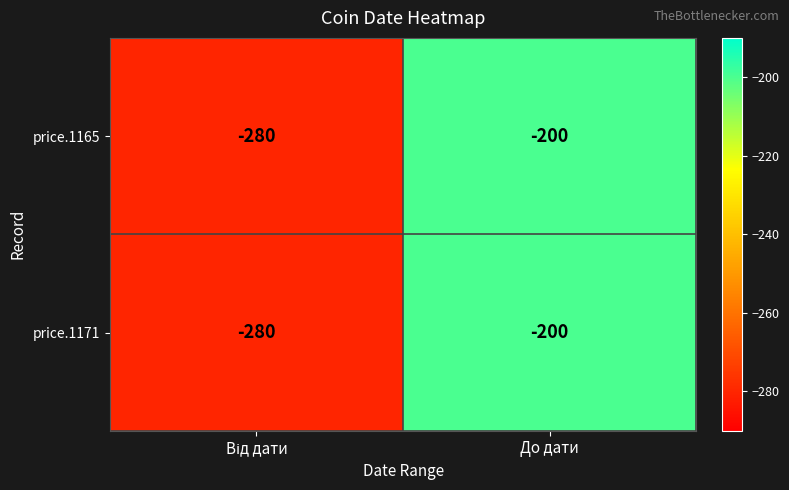

At which category is the sum across all series the highest?

До дати